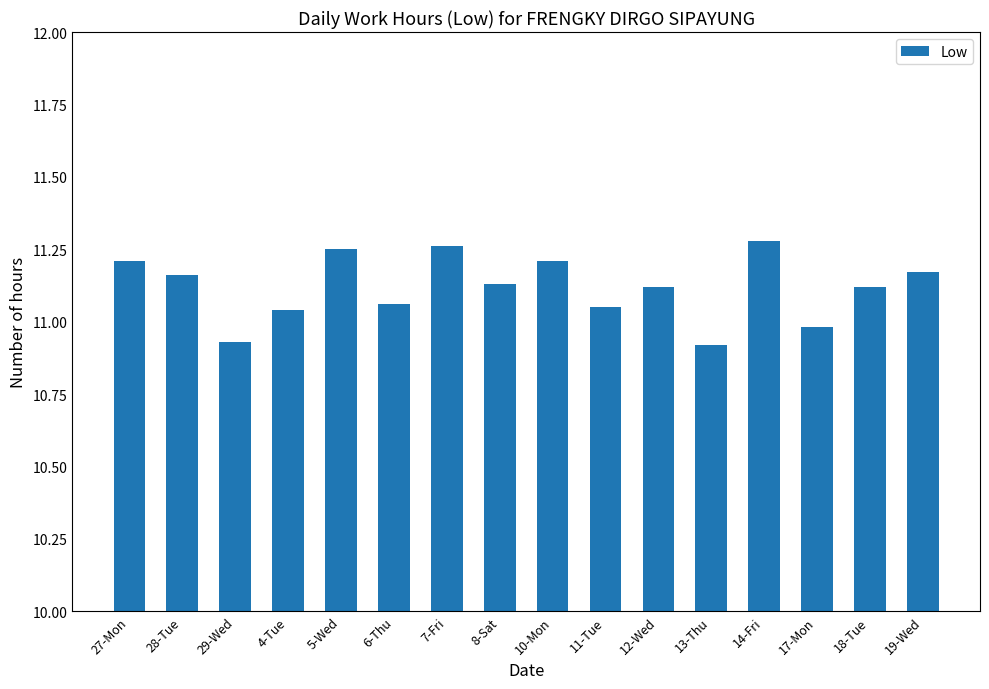

How many bars are there in total?

16